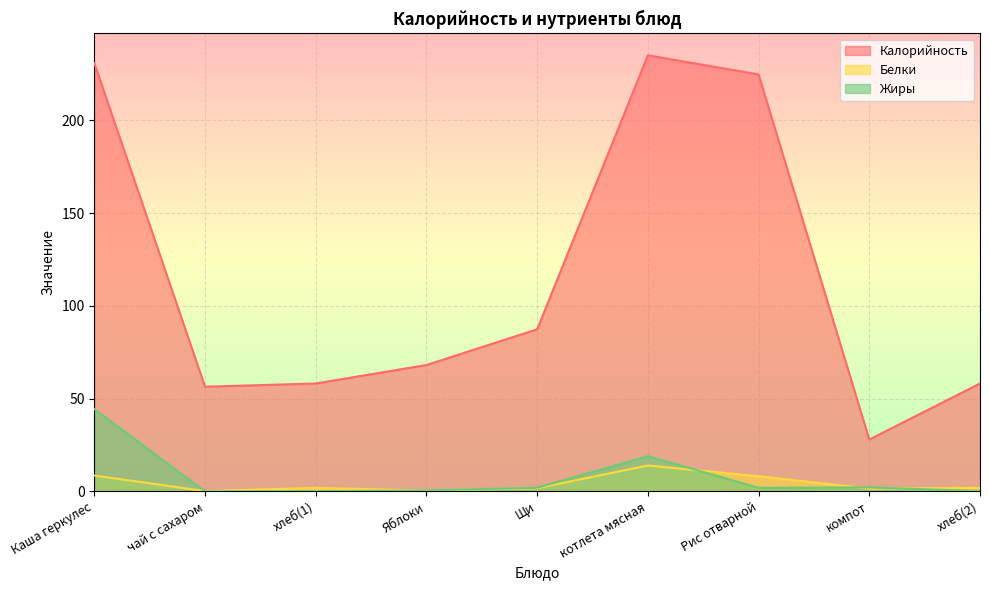

What is the difference between the second highest and minimum values in the Калорийность series?

202.7